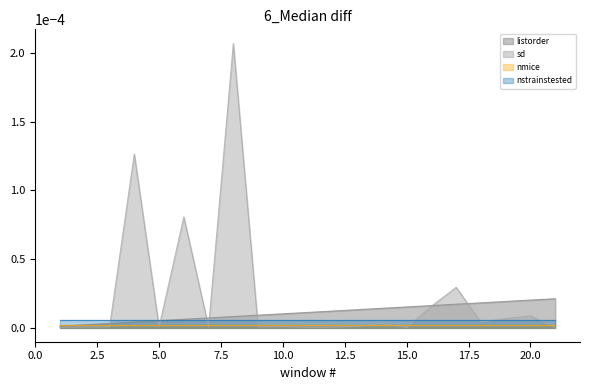

Which category has the highest value in the listorder series?

21